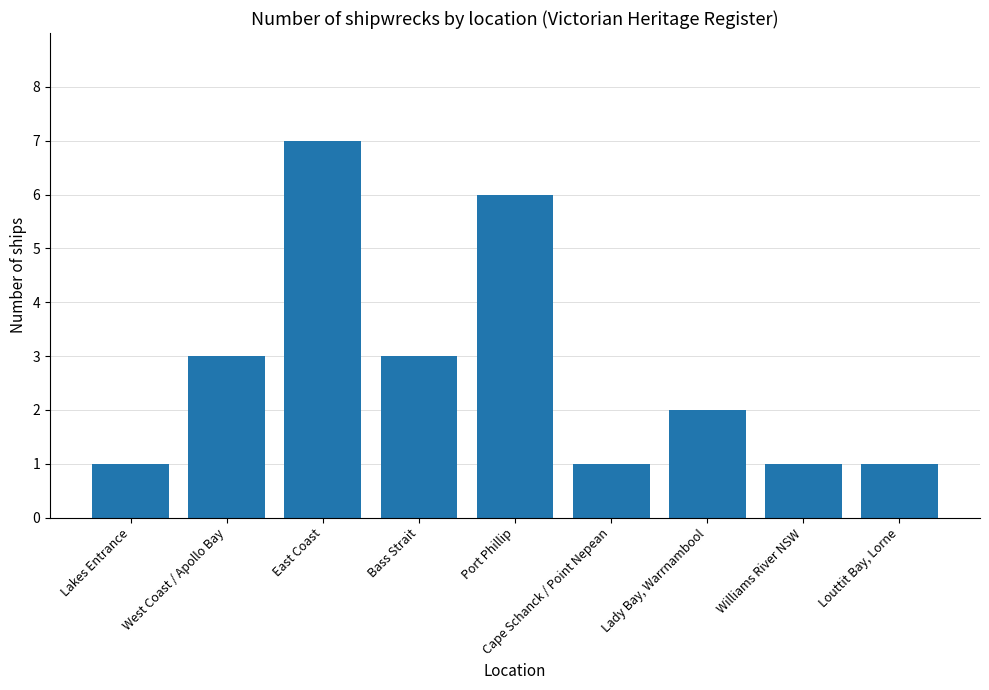

Reading left to right, list all the values displayed in this chart.

Lakes Entrance=1	West Coast / Apollo Bay=3	East Coast=7	Bass Strait=3	Port Phillip=6	Cape Schanck / Point Nepean=1	Lady Bay, Warrnambool=2	Williams River NSW=1	Louttit Bay, Lorne=1